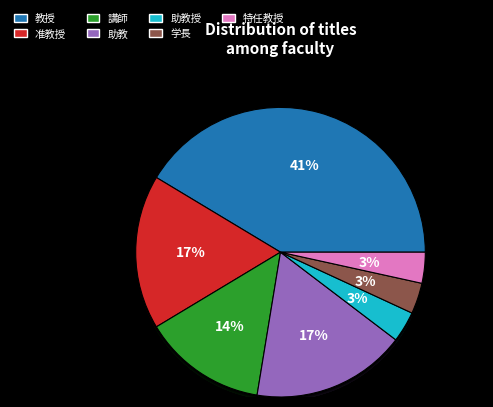

Does 講師 represent more than half of the total?

No